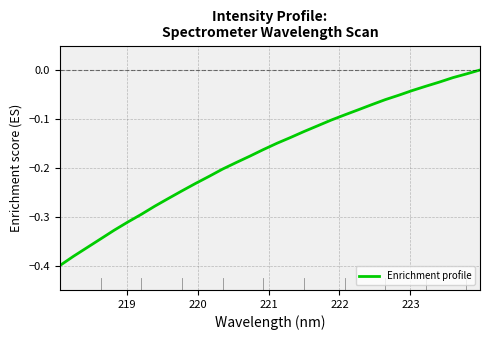

What is the difference between the maximum and minimum values?

0.4